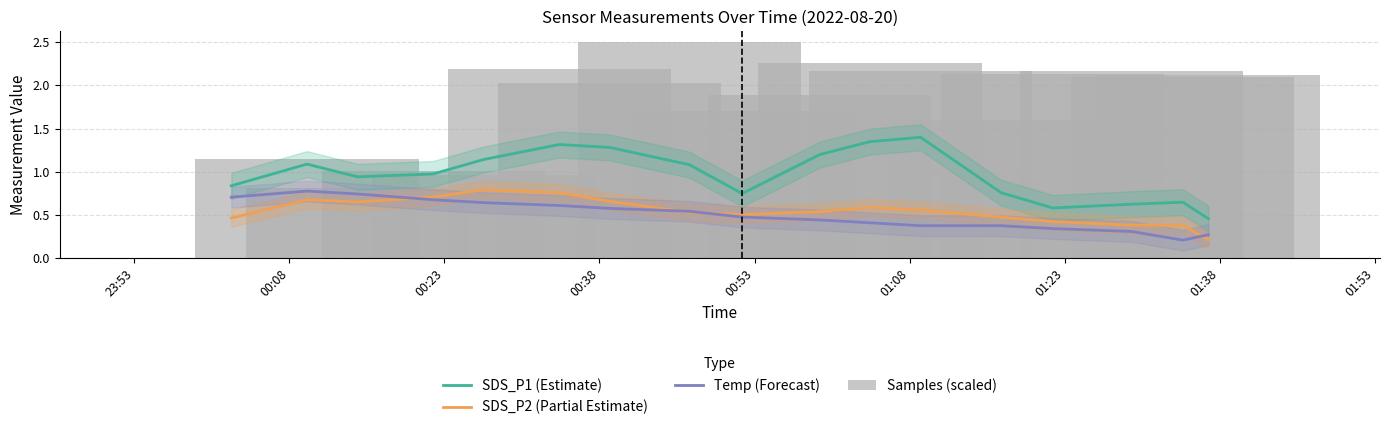

Count the number of data series in this chart.

4